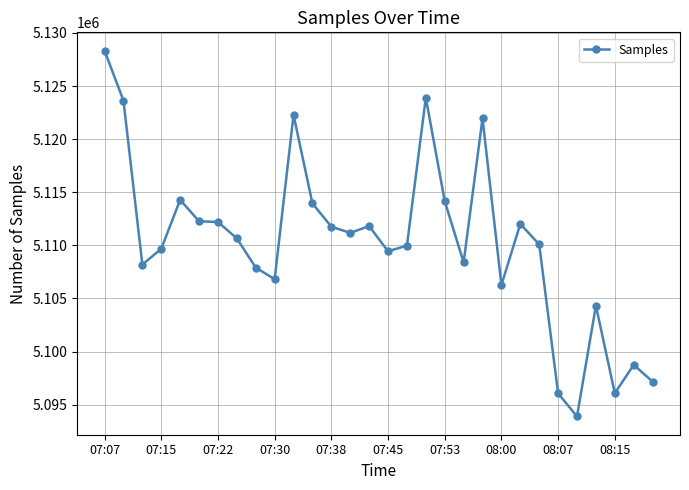

True or false: there are more than 0 points higher than both neighbors.

True